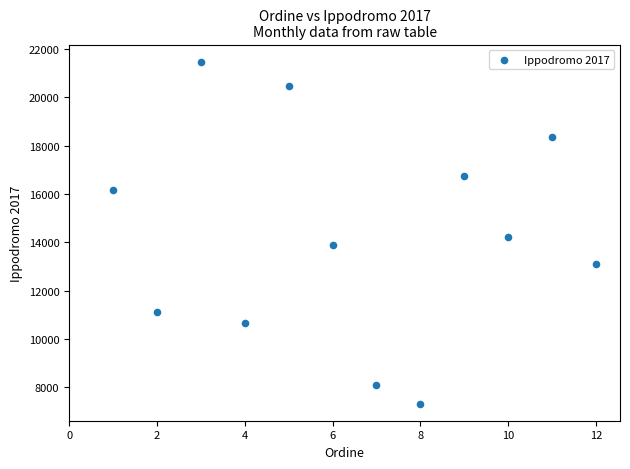

What Y value in the scatter plot is closest to 14403?

14231